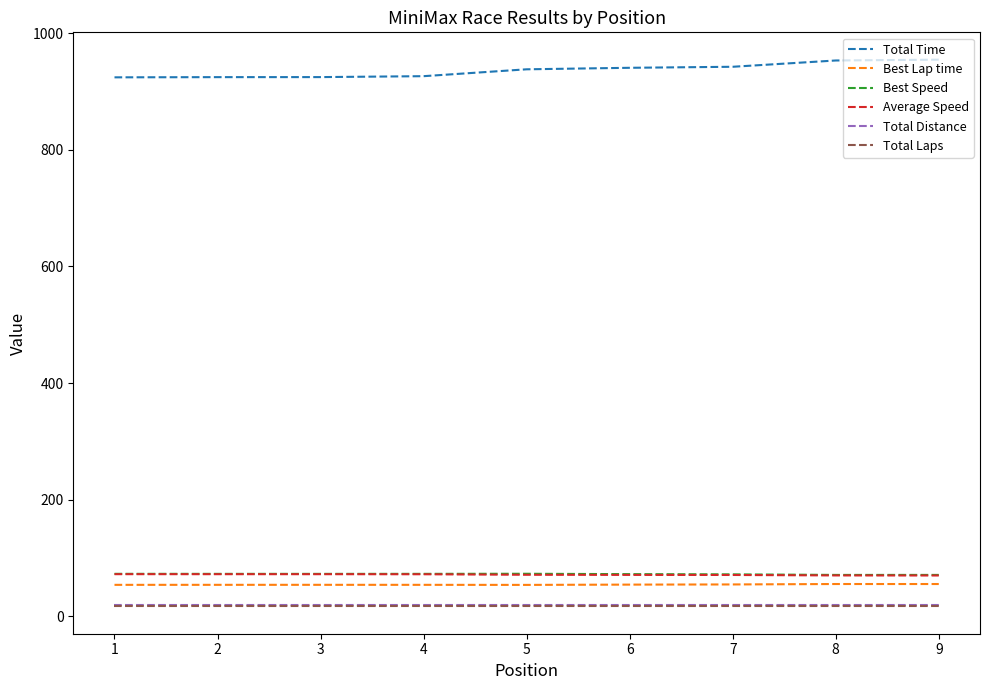

The value of Best Speed at 1 is 32.8. True or false?

False